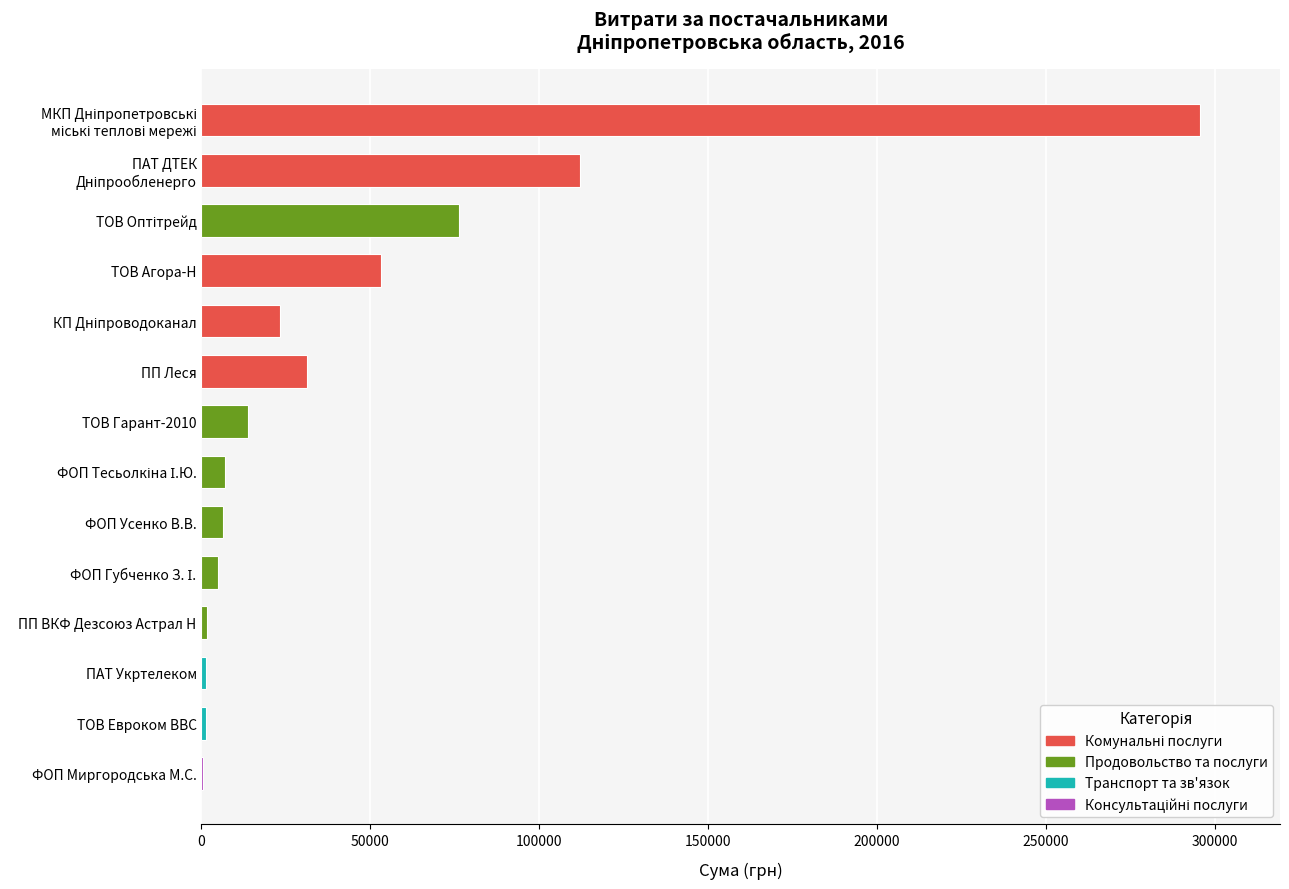

What is the difference between the values at ПАТ Укртелеком and ТОВ Евроком ВВС?

170.7